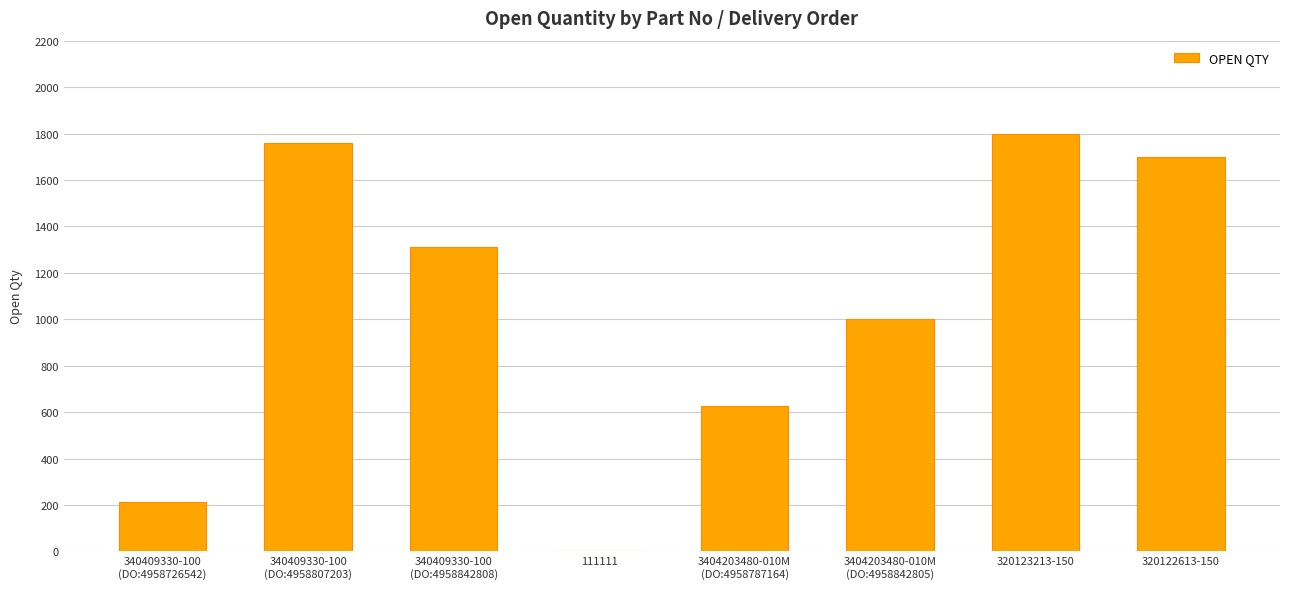

Approximately how many times larger is the value at 340409330-100
(DO:4958842808) compared to 340409330-100
(DO:4958726542)?

6.2